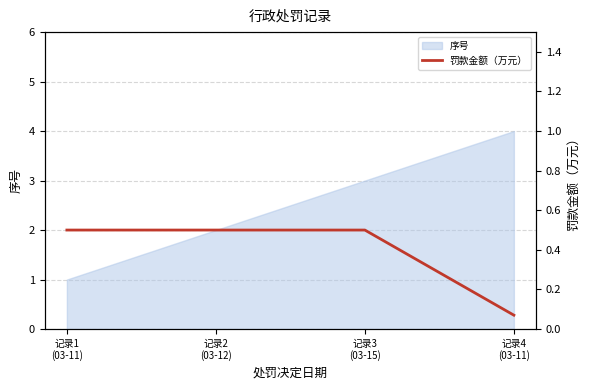

True or false: 序号 has more than 1 points higher than both neighbors.

False